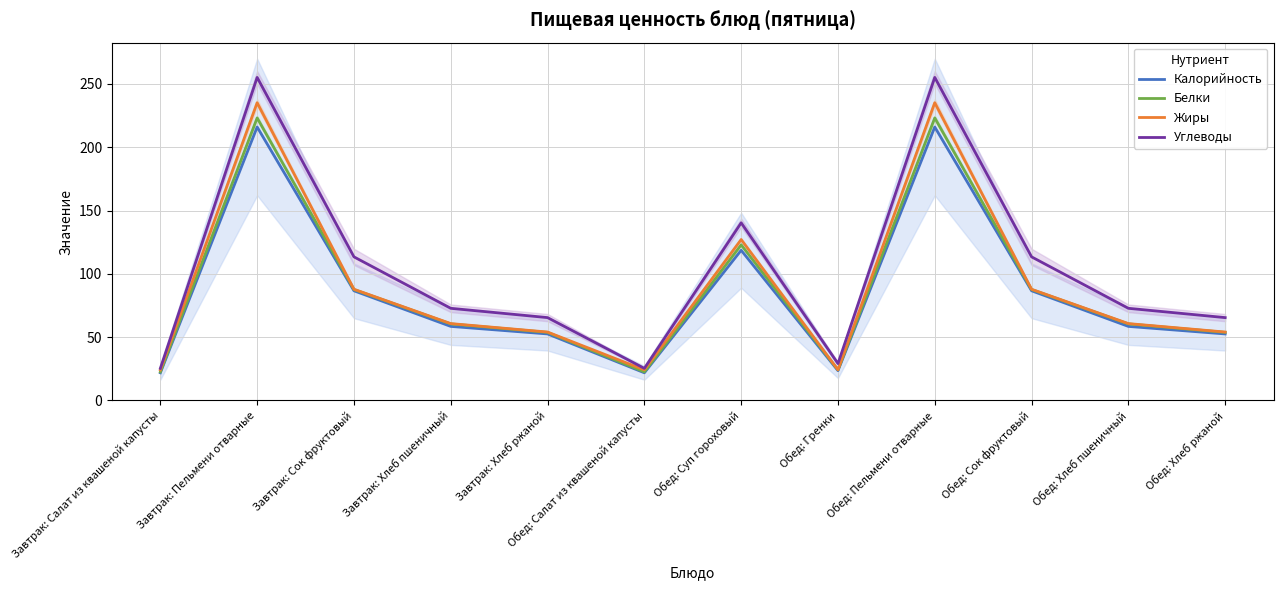

Which has a higher value, Обед: Пельмени отварные or Завтрак: Пельмени отварные?

Обед: Пельмени отварные